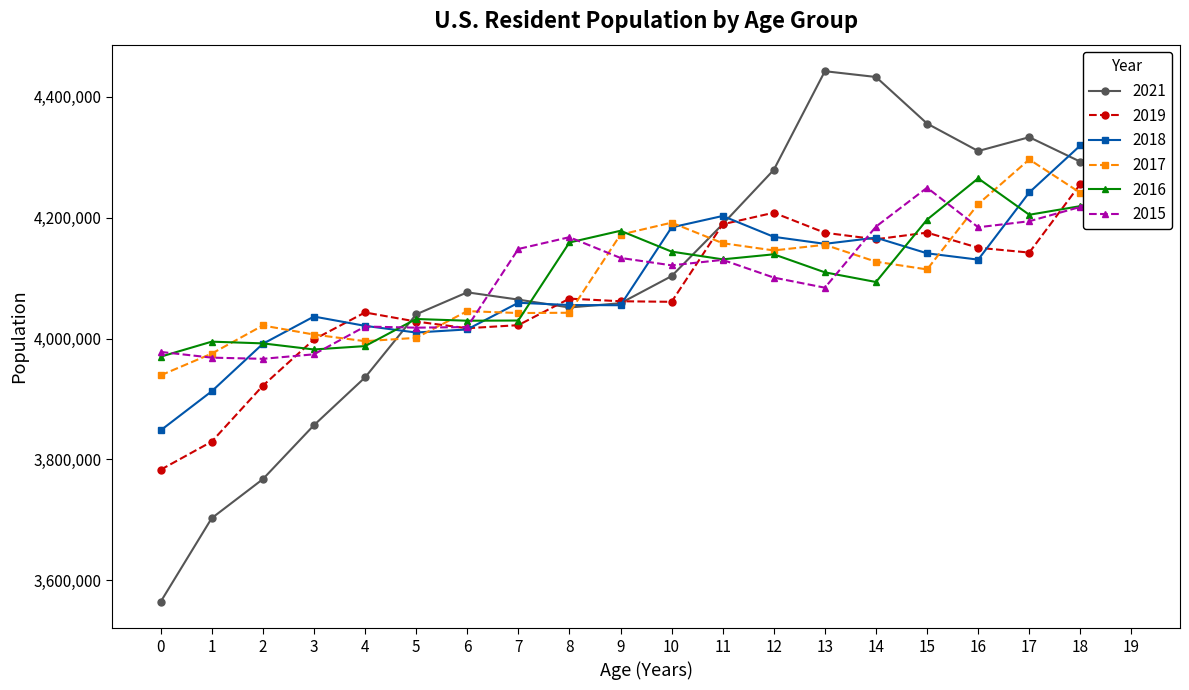

How many lines are shown in the chart?

6